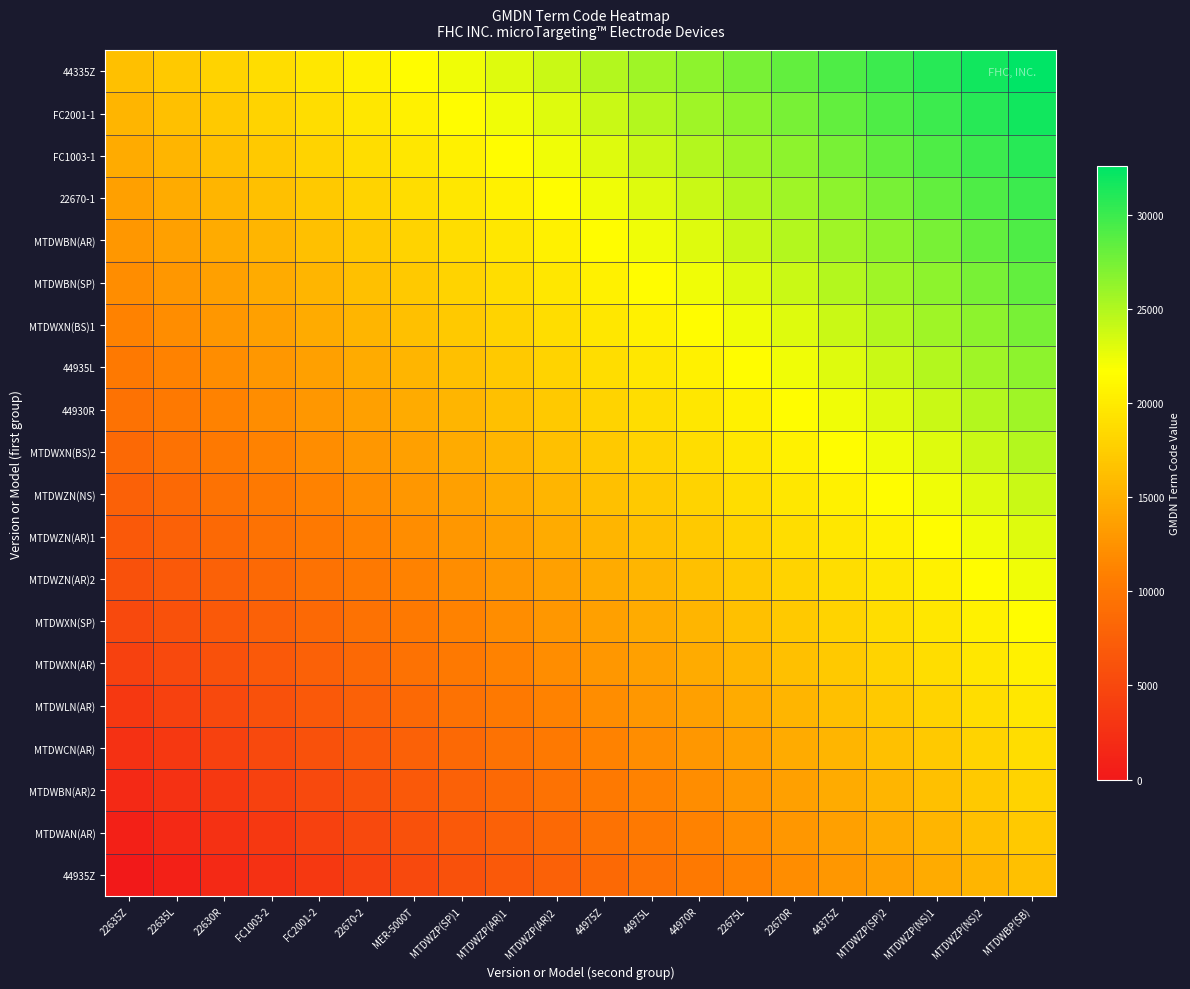

What is the difference between the highest and lowest values at 22675L?

16278.0